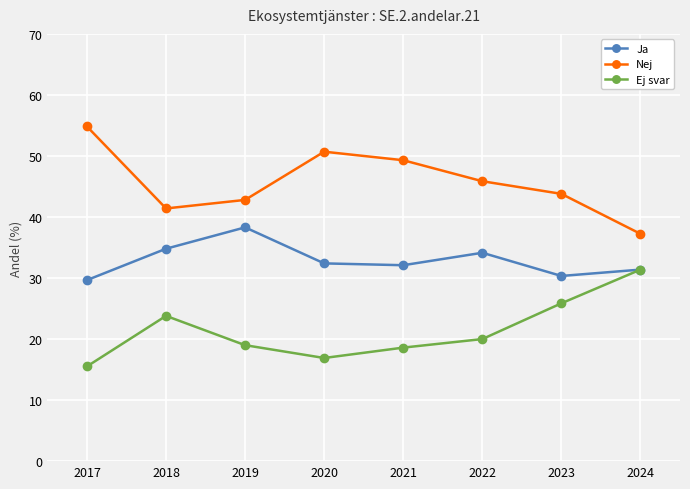

Reading left to right, what are all the values shown in this chart?

Ja: 2017=29.7	2018=34.8	2019=38.3	2020=32.4	2021=32.1	2022=34.1	2023=30.3	2024=31.4
Nej: 2017=54.8	2018=41.4	2019=42.8	2020=50.7	2021=49.3	2022=45.9	2023=43.8	2024=37.2
Ej svar: 2017=15.5	2018=23.8	2019=19.0	2020=16.9	2021=18.6	2022=20.0	2023=25.9	2024=31.4